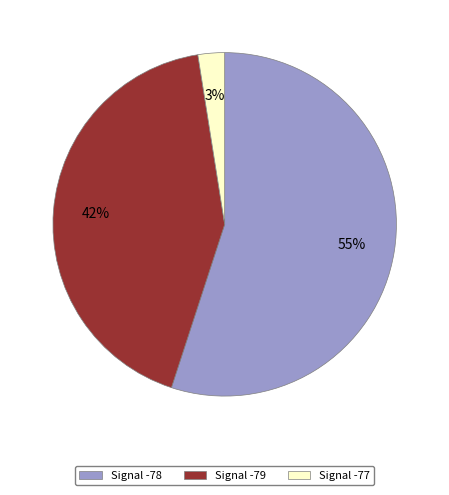

To the nearest percent, what is the average slice percentage?

33%